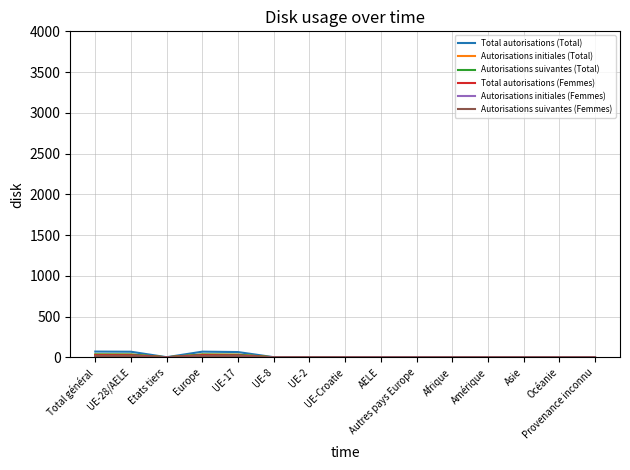

Which series has the largest range (max minus min)?

Total autorisations (Total)